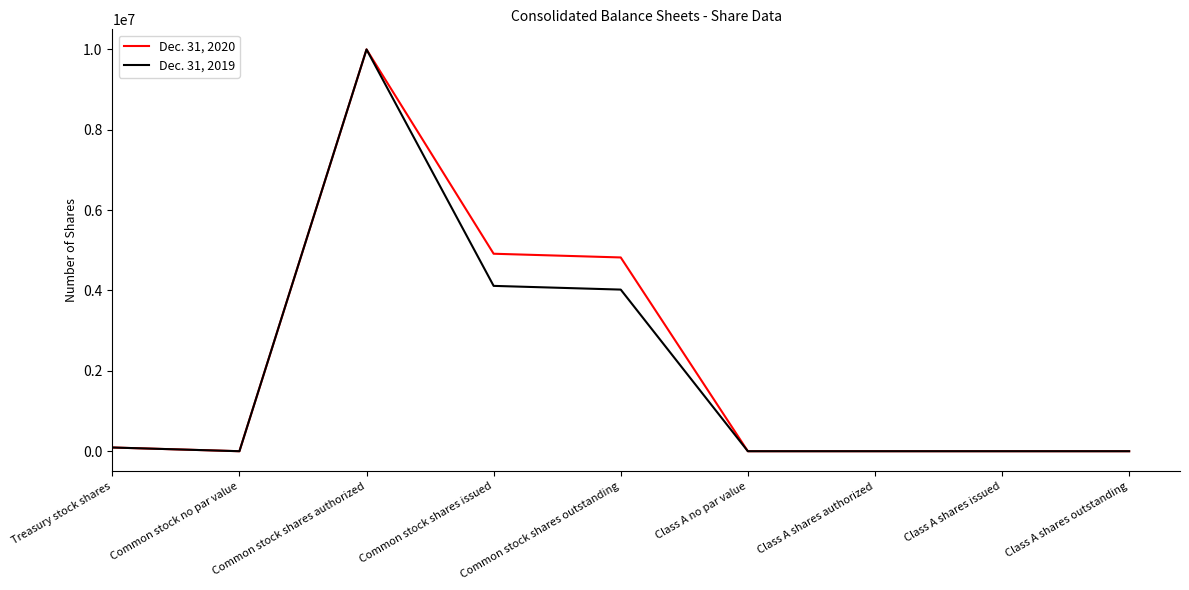

At which category does Dec. 31, 2020 reach its first local peak?

Common stock shares authorized